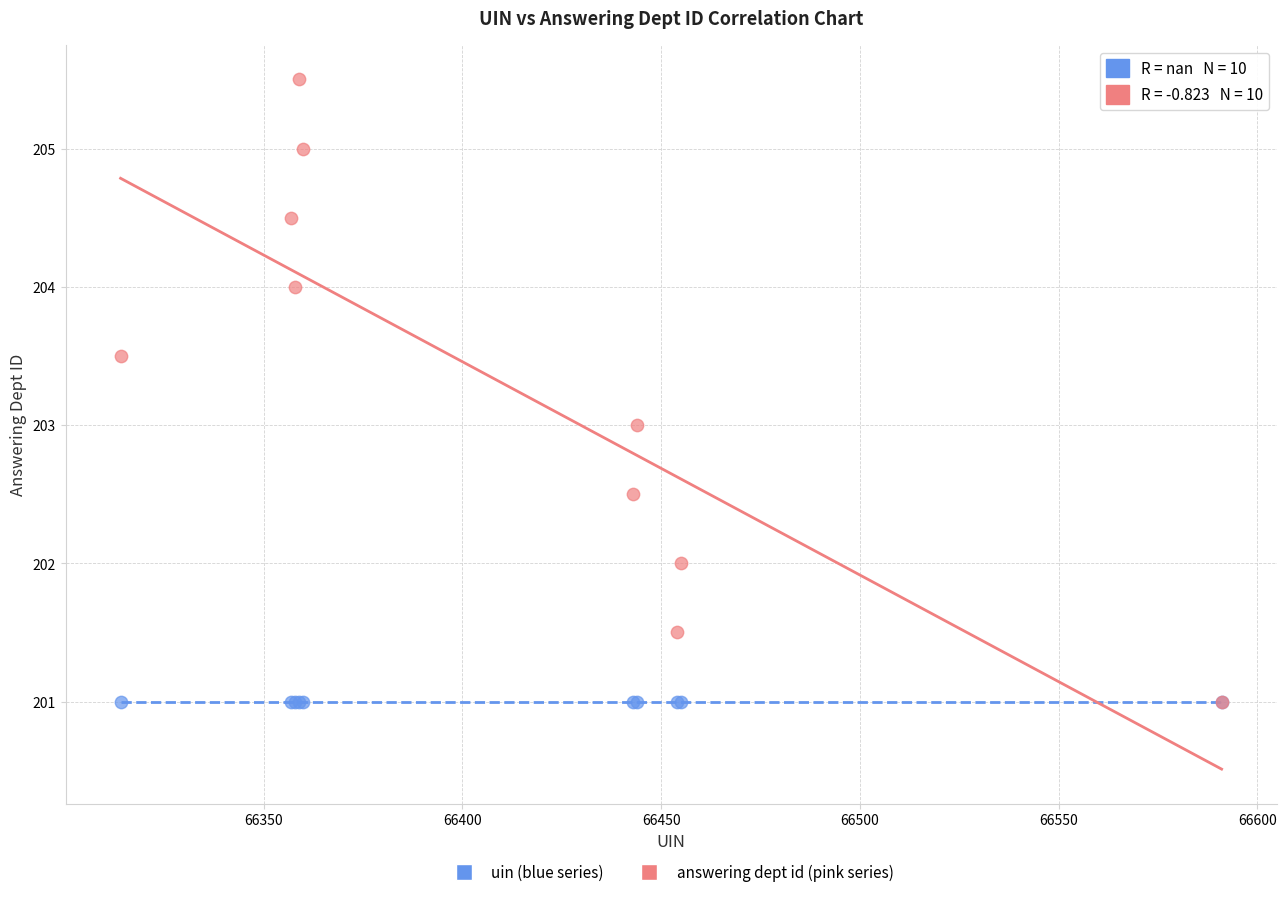

What are all the series names shown in the legend?

uin (blue series), answering dept id (pink series)